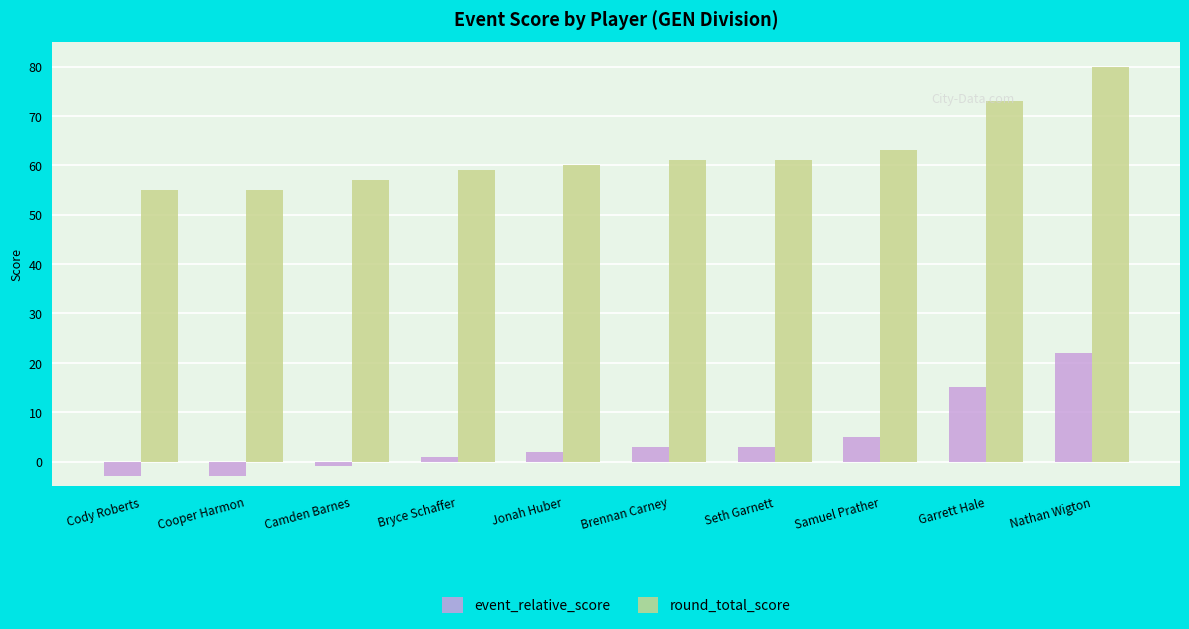

The value of round_total_score at Camden Barnes is 76. True or false?

False